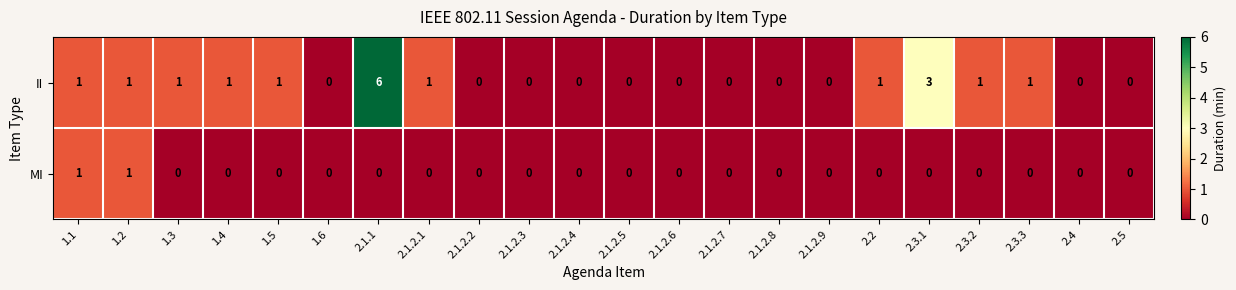

Which label corresponds to the largest value in the chart?

2.1.1